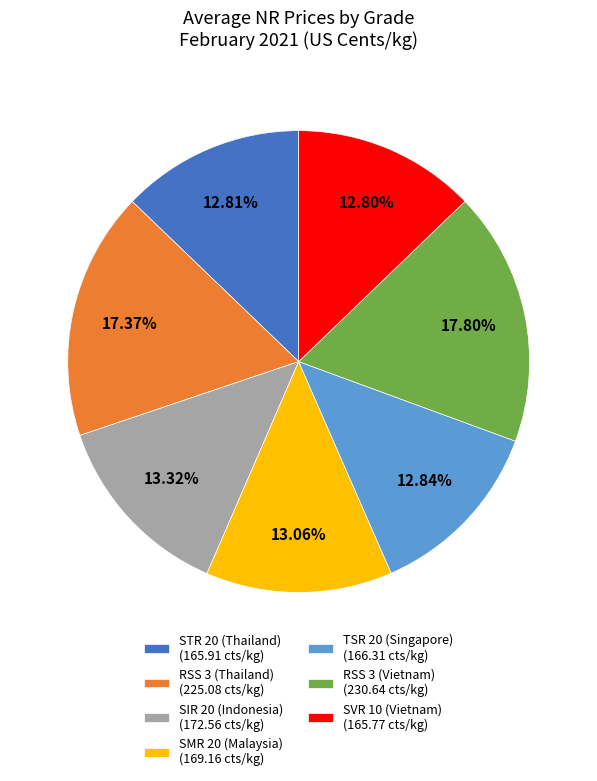

Is RSS 3 (Vietnam) the majority of the pie?

No